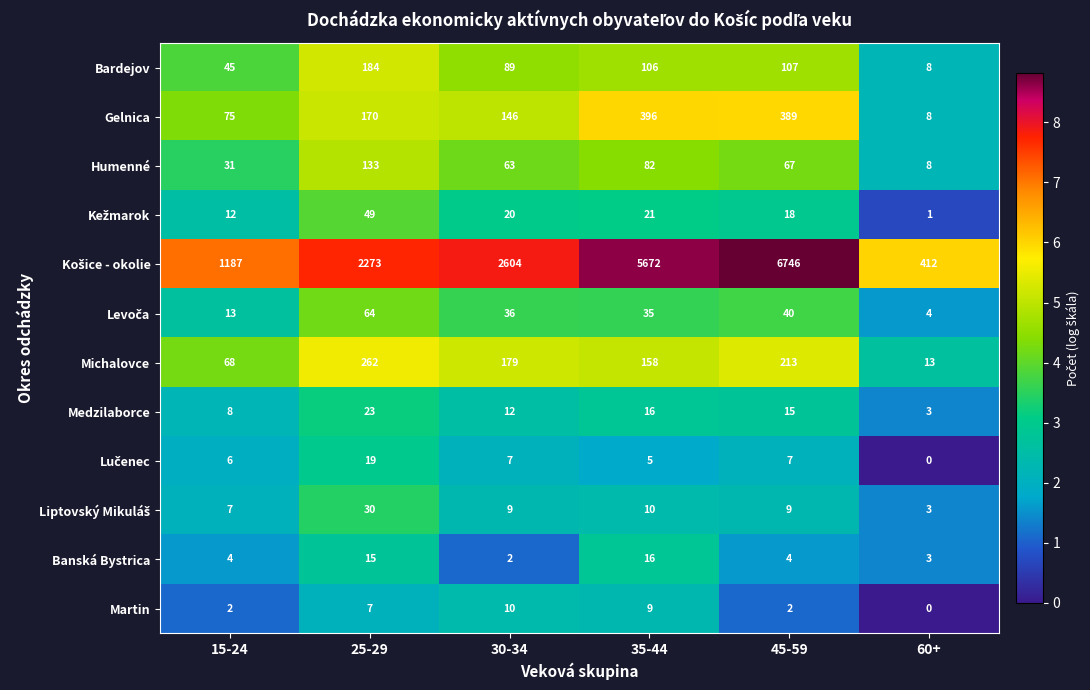

Count the Michalovce values in the range 68 to 213.

4